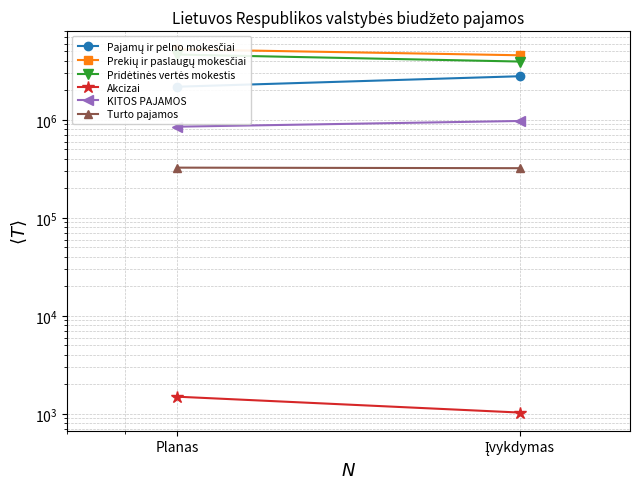

Which has a higher value, Įvykdymas or Planas?

Įvykdymas